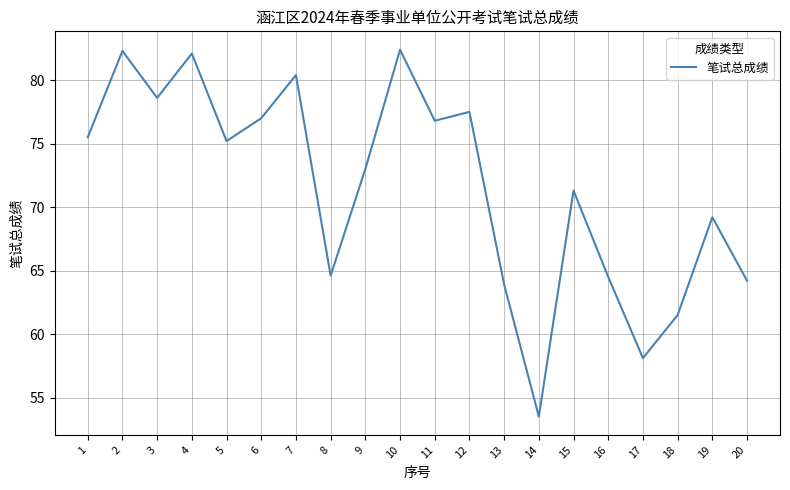

The value at 2 is 48.5. True or false?

False